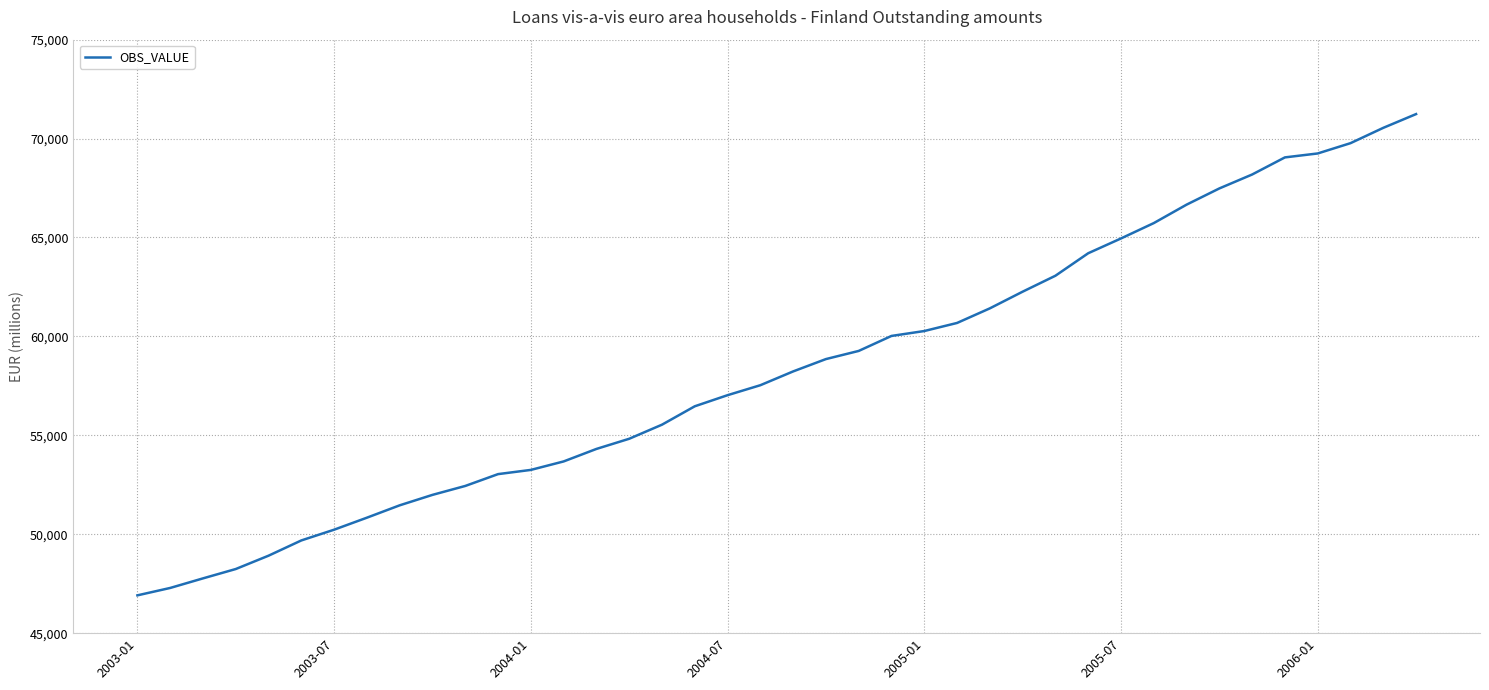

What is the difference between the maximum and minimum values?

24327